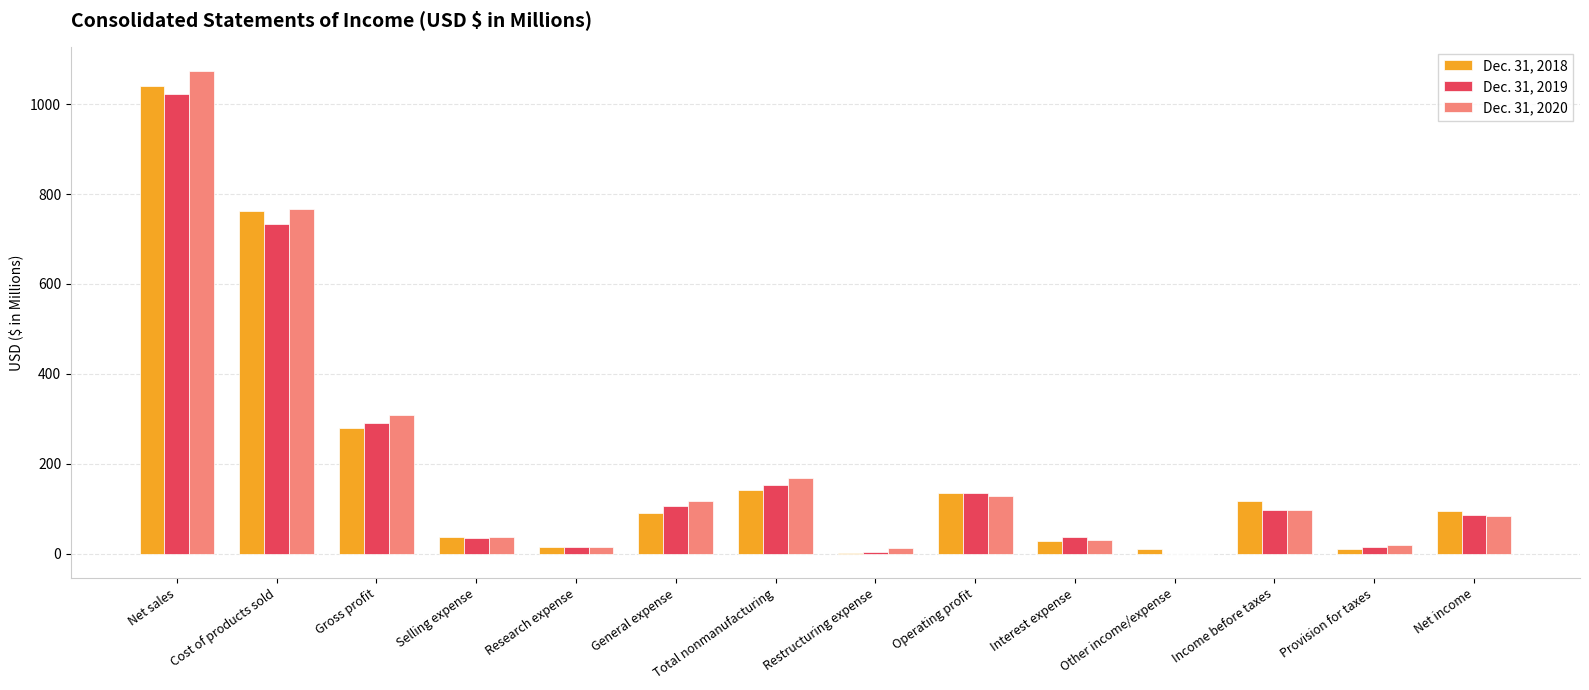

How many values in the Dec. 31, 2019 series exceed 96?

7